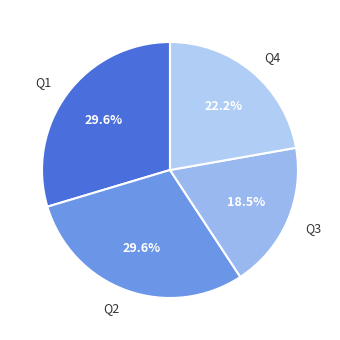

Between Q2 and Q4, which is larger?

Q2